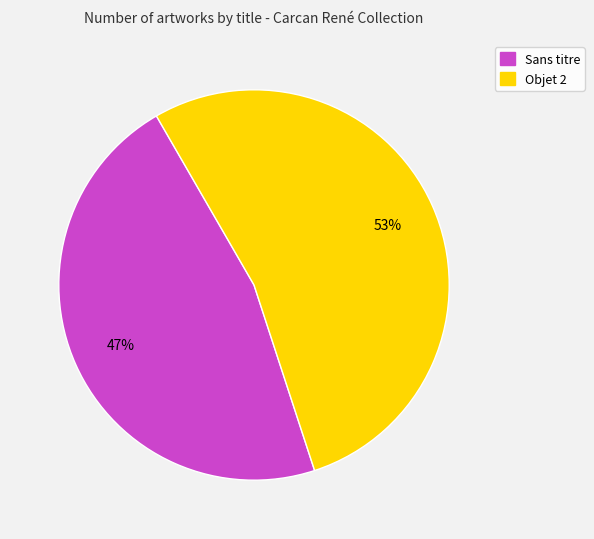

Approximately how many times larger is the value at Sans titre compared to Objet 2?

0.9